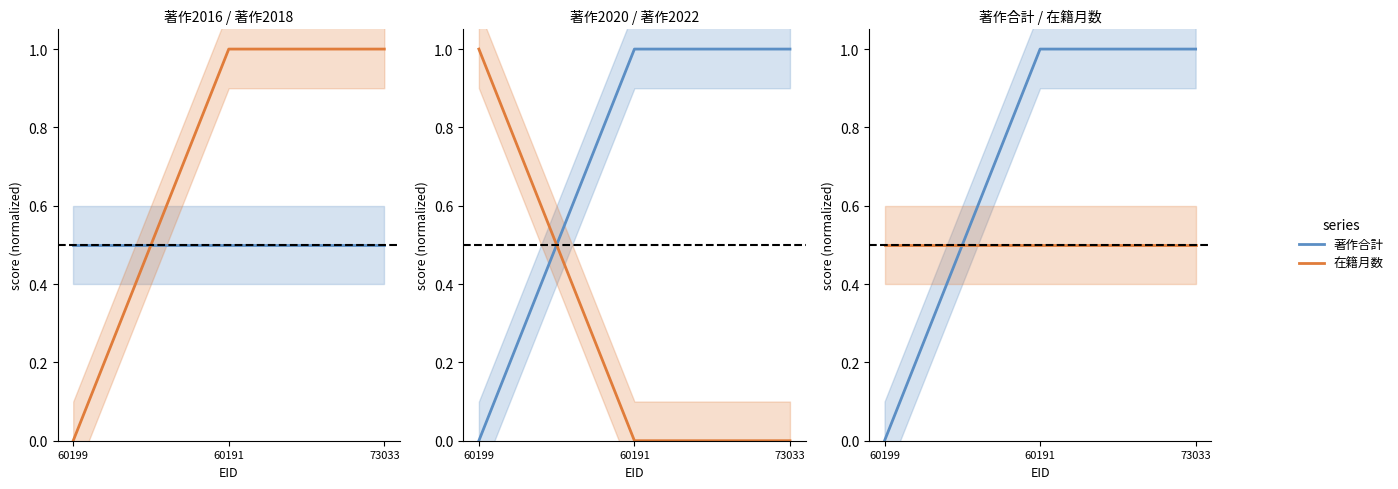

Reading left to right, transcribe all the data shown in this chart.

著作2016: 60199=0.5	60191=0.5	73033=0.5
著作2018: 60199=0.0	60191=1.0	73033=1.0
著作2020: 60199=0.0	60191=1.0	73033=1.0
著作2022: 60199=1.0	60191=0.0	73033=0.0
著作合計: 60199=0.0	60191=1.0	73033=1.0
在籍月数: 60199=0.5	60191=0.5	73033=0.5